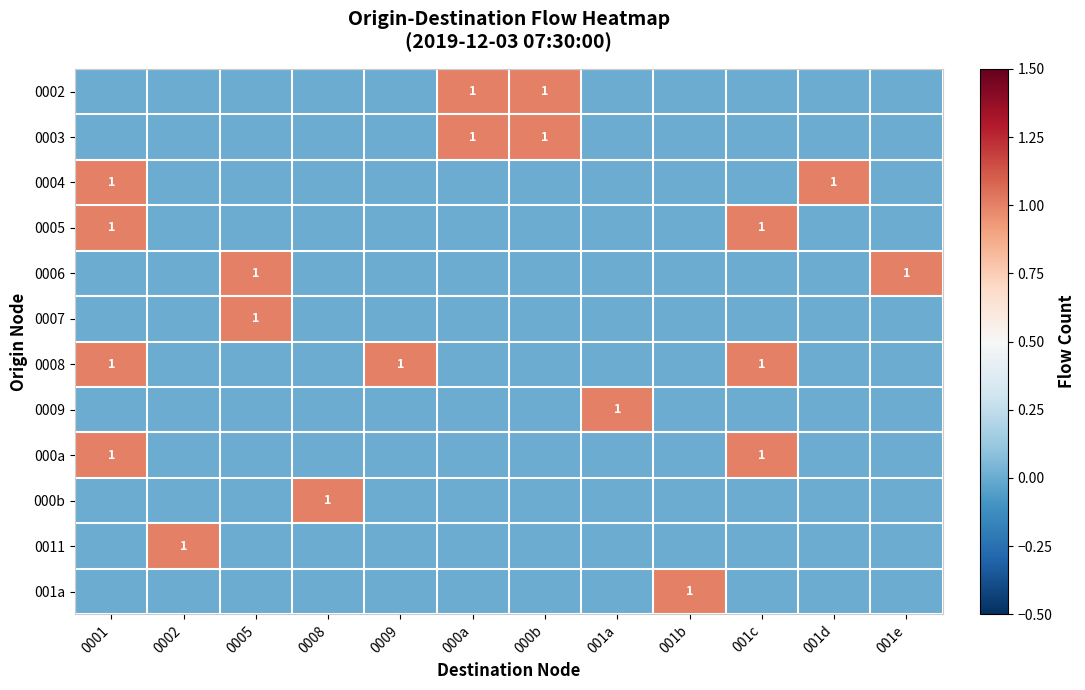

How many data points does each series have?

12